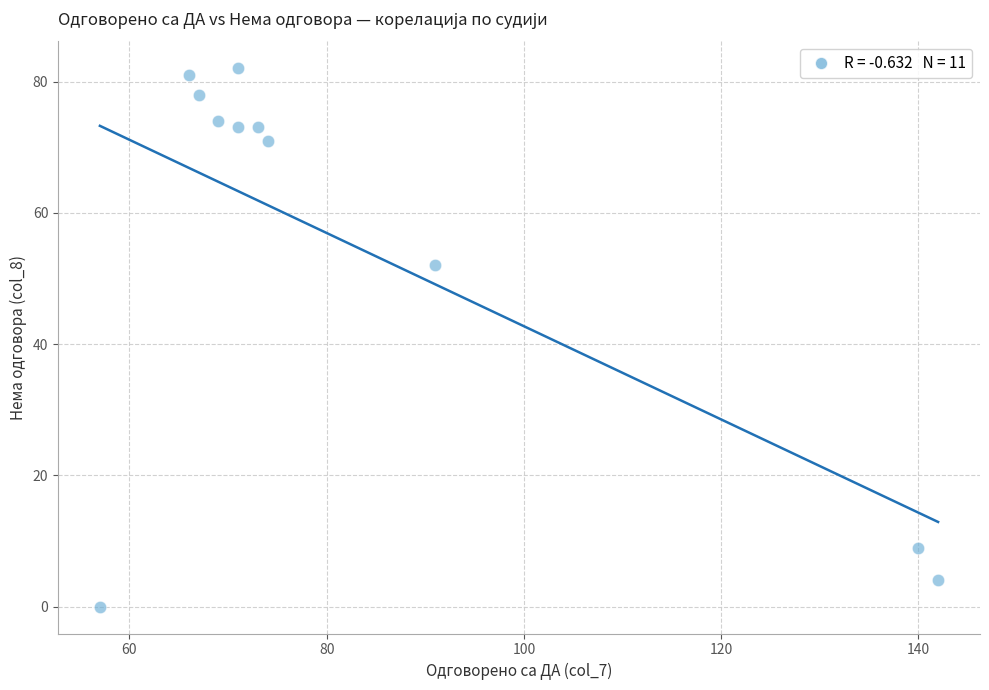

What Y value in the scatter plot is closest to 41?

52